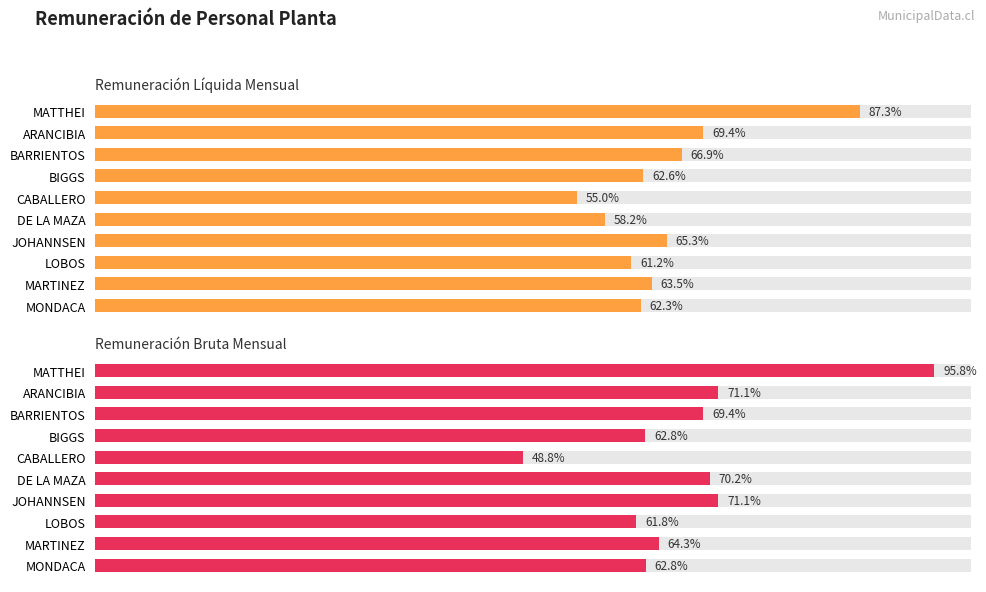

True or false: Remuneración Líquida Mensual has a value of 2663084 at MARTINEZ.

False